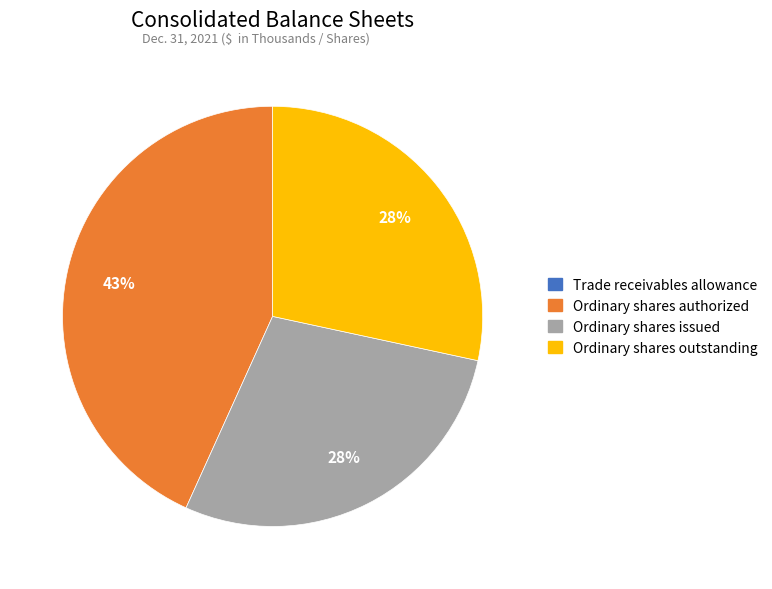

What is the largest slice in the pie chart?

Ordinary shares authorized